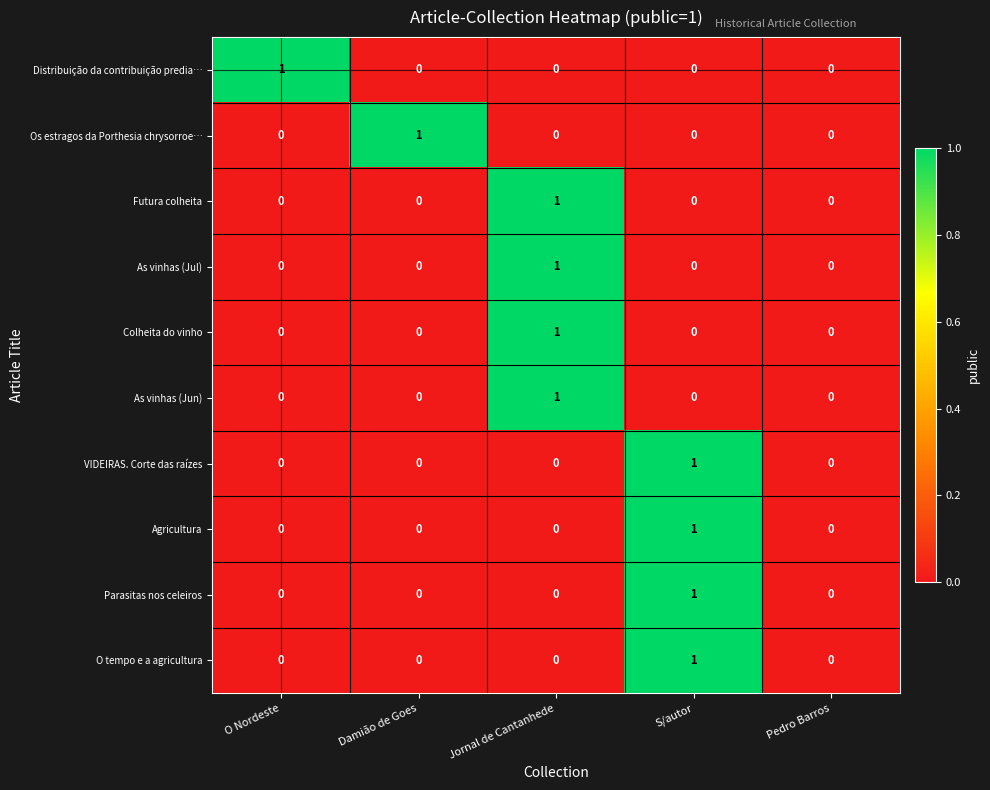

How many O tempo e a agricultura values are between 0 and 1?

5